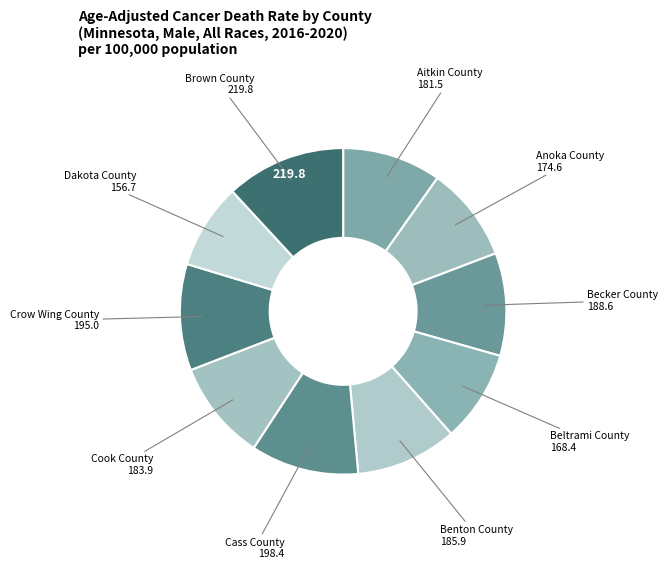

To the nearest percent, what is the average slice percentage?

10%